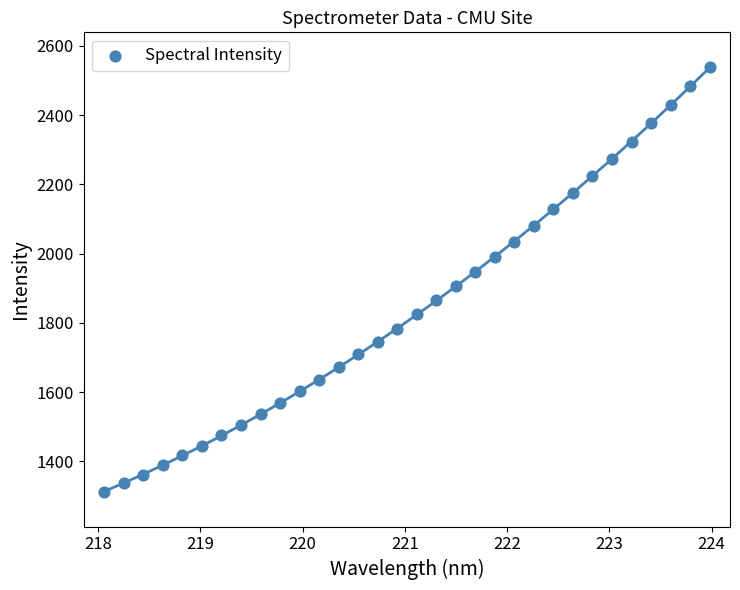

What is the range of Y values (max minus min)?

1227.1